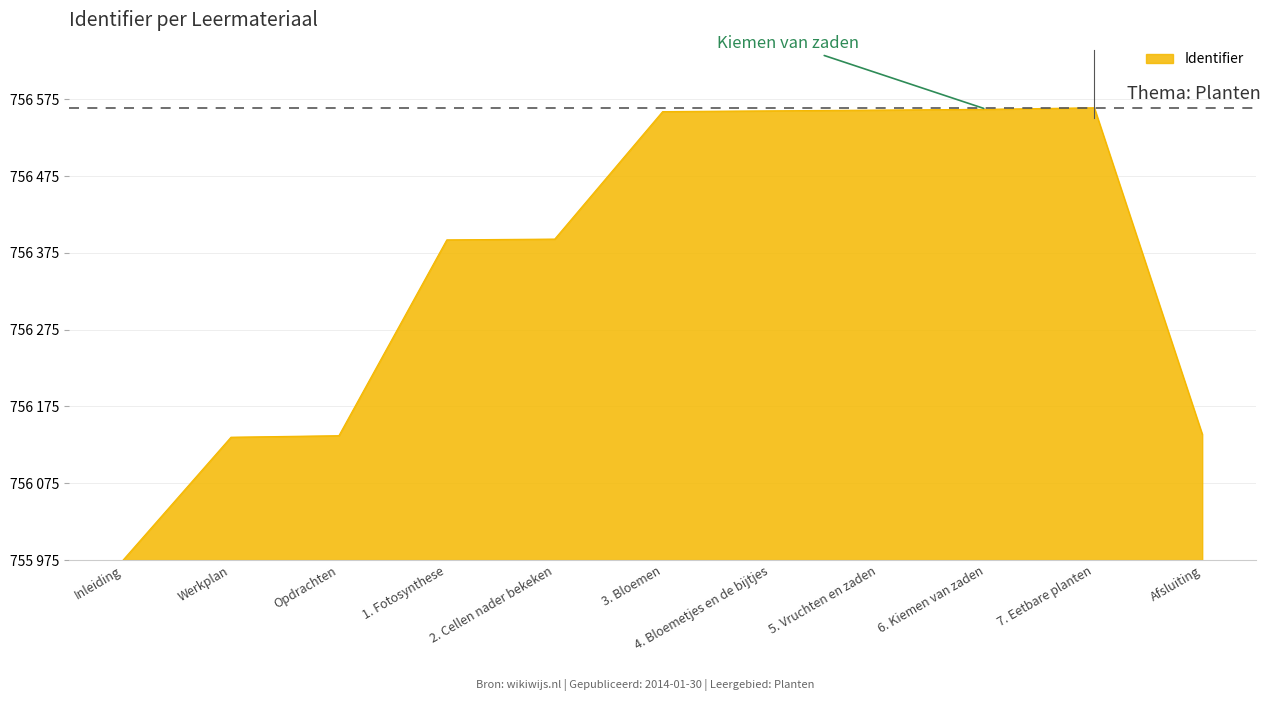

The chart shows a value of 278 at Werkplan. True or false?

False